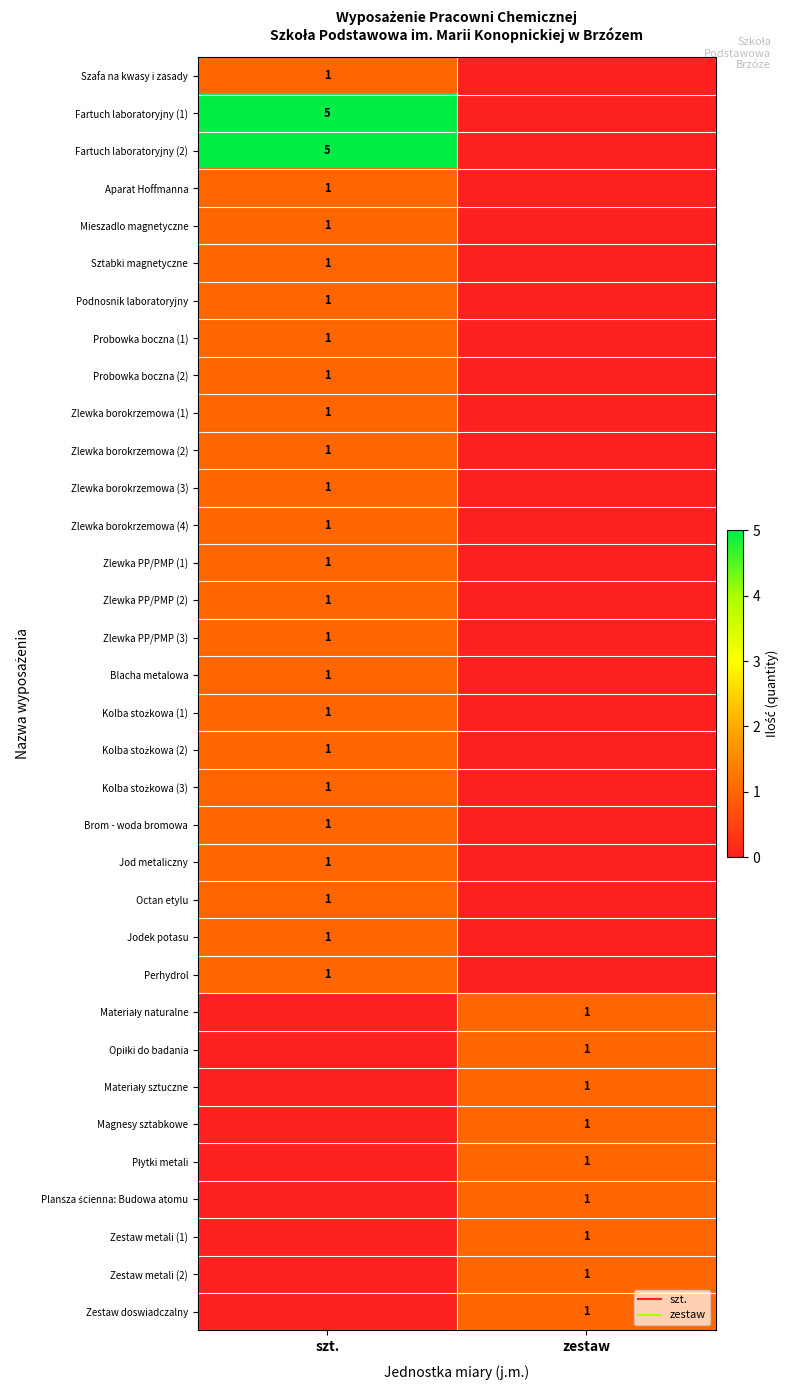

What is the difference between the highest and lowest values at szt.?

5